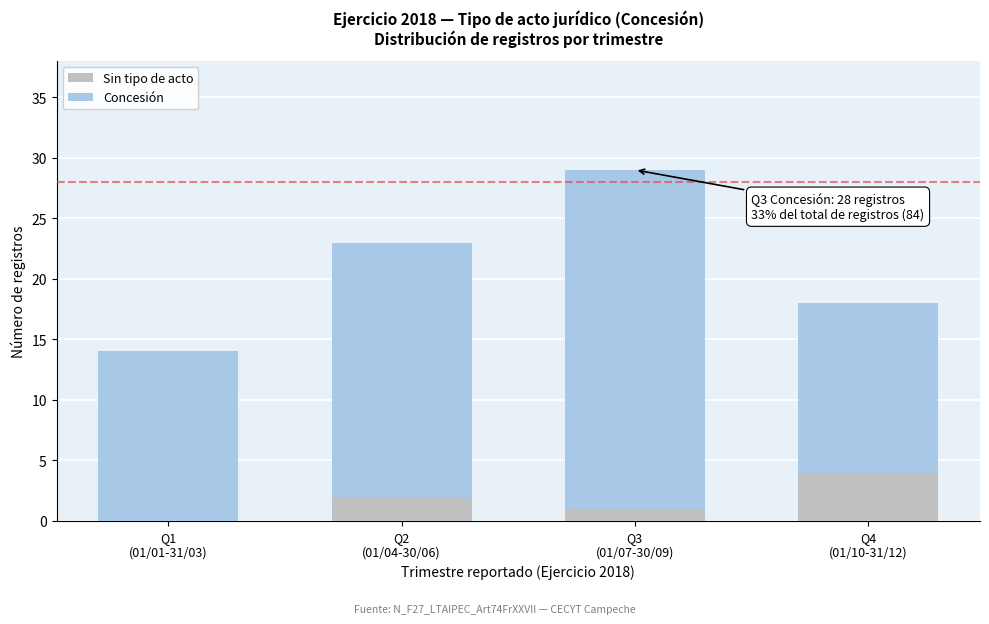

What is the sum of all Sin tipo de acto values?

7